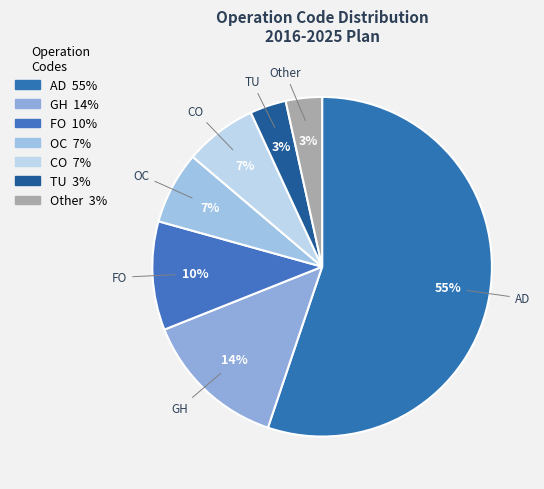

Which has a higher value, Other or FO?

FO